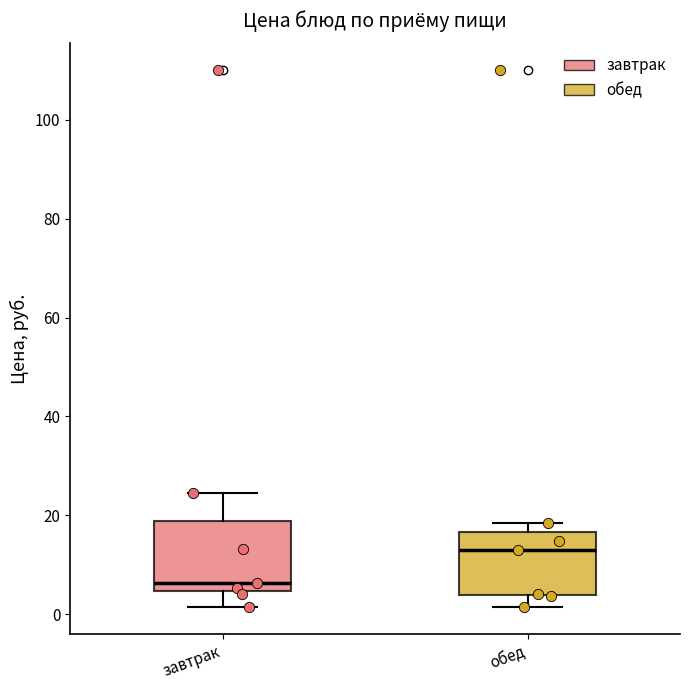

Reading left to right, read every box against the y-axis: the position of its median line, the range the box covers, and the ends of its whiskers. The values are not printed on the chart, so give them approximately, as read against the axis.

завтрак: median 6, box 4 to 18, whiskers 2 to 24
обед: median 14, box 4 to 16, whiskers 2 to 18